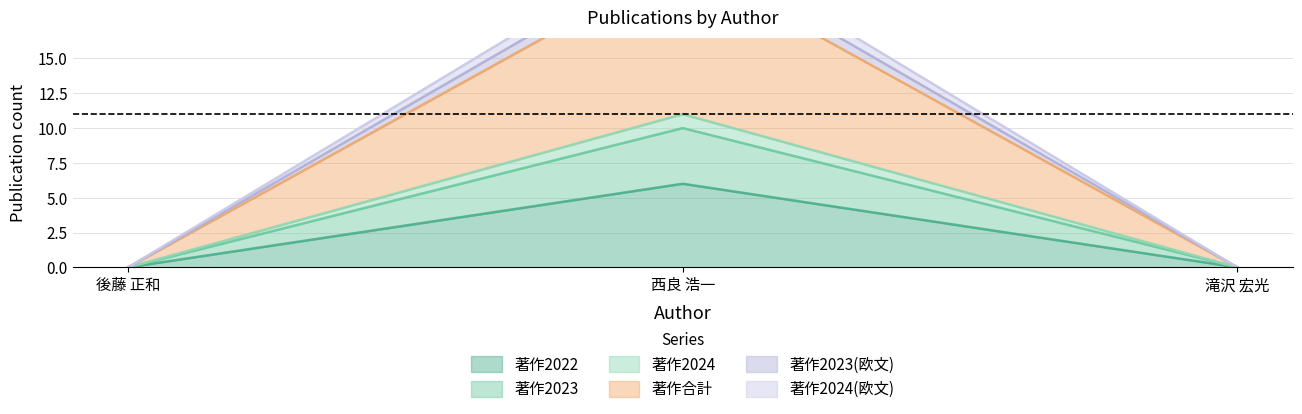

What are all the series names shown in the legend?

著作2022, 著作2023, 著作2024, 著作合計, 著作2023(欧文), 著作2024(欧文)